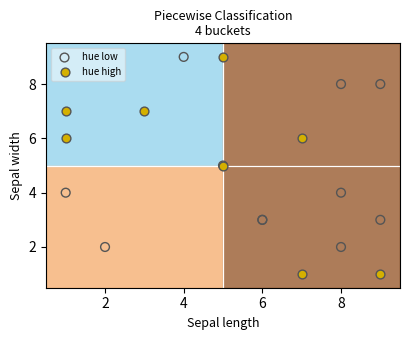

Which series has the largest Y range (max minus min)?

hue high